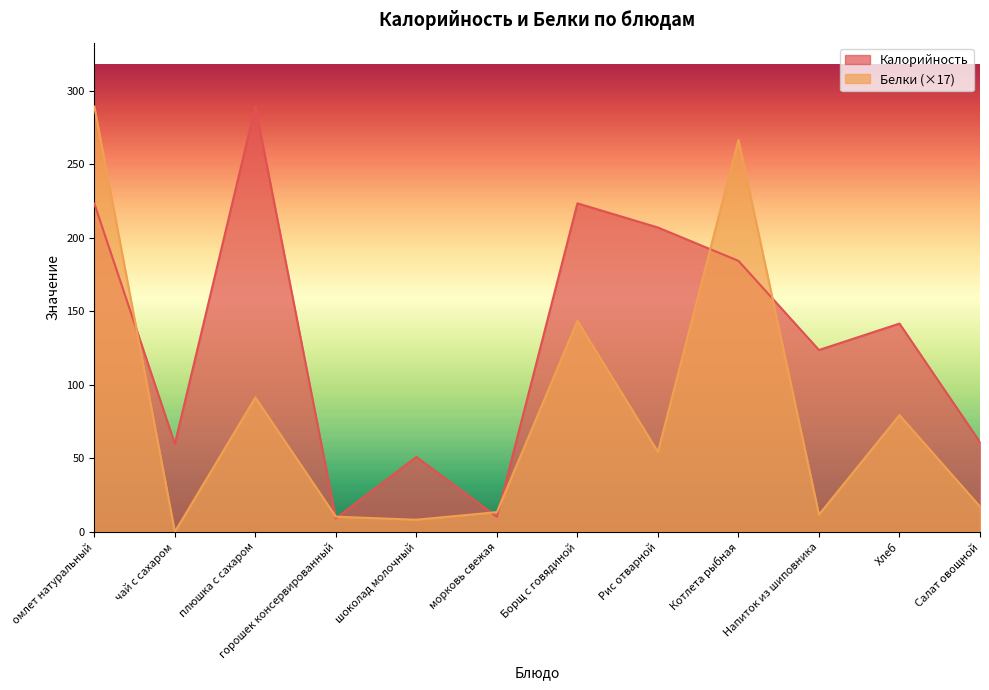

The value of Белки at чай с сахаром is 0.0. True or false?

True